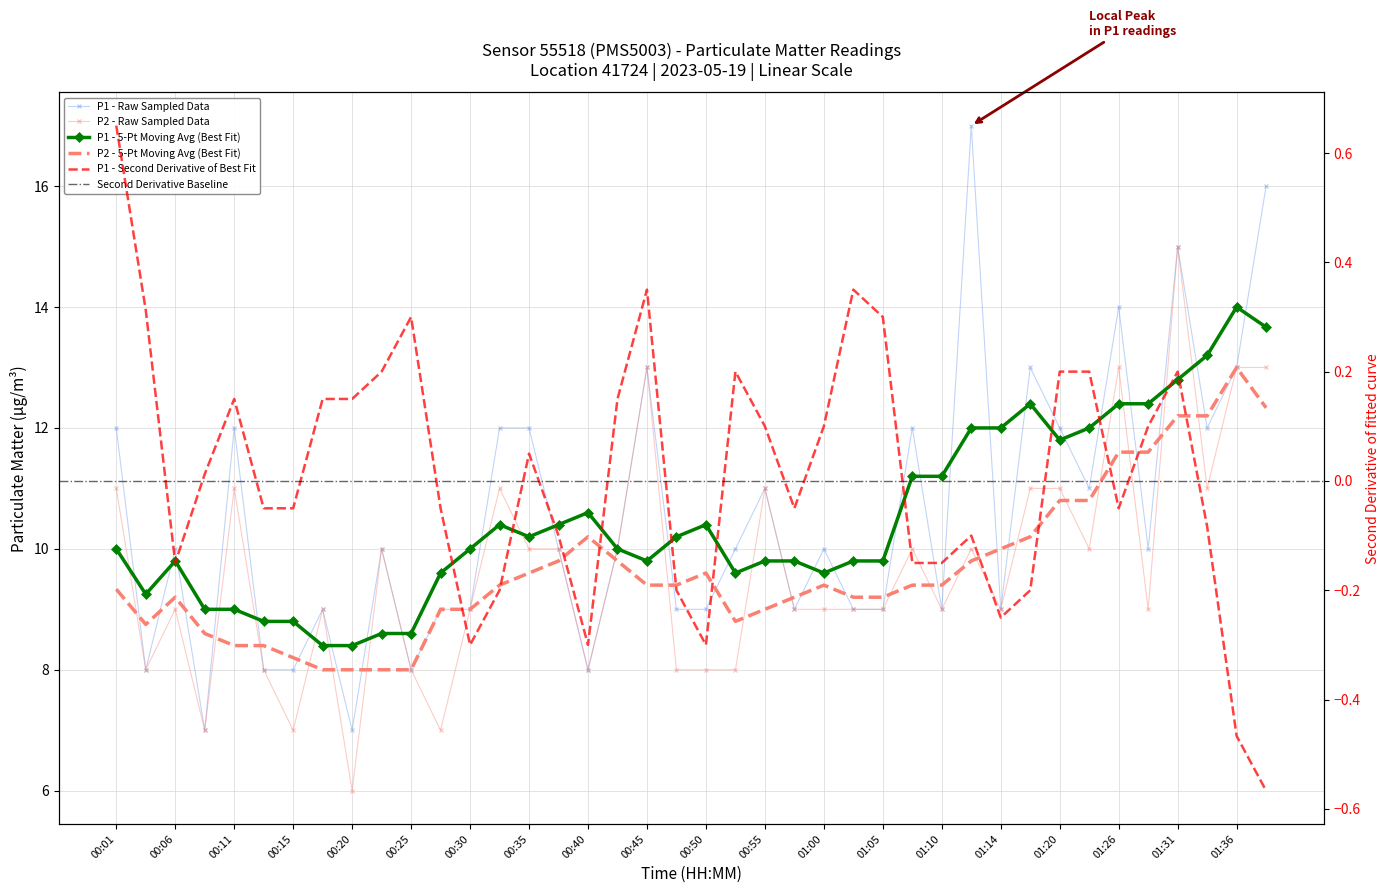

How many data points does each series have?

40